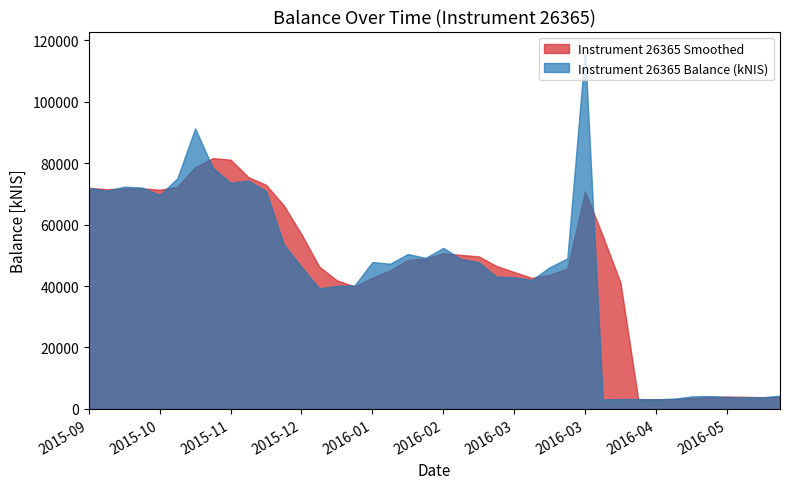

What are all the series names shown in the legend?

Instrument 26365 Smoothed, Instrument 26365 Balance (kNIS)